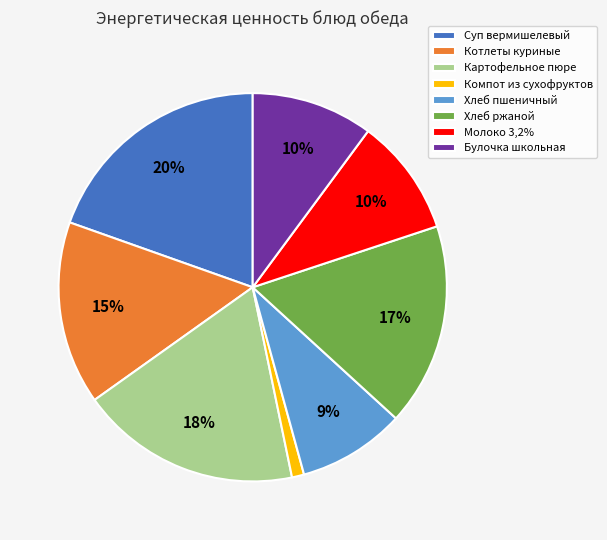

Is the sum of Картофельное пюре and Компот из сухофруктов greater than half?

No